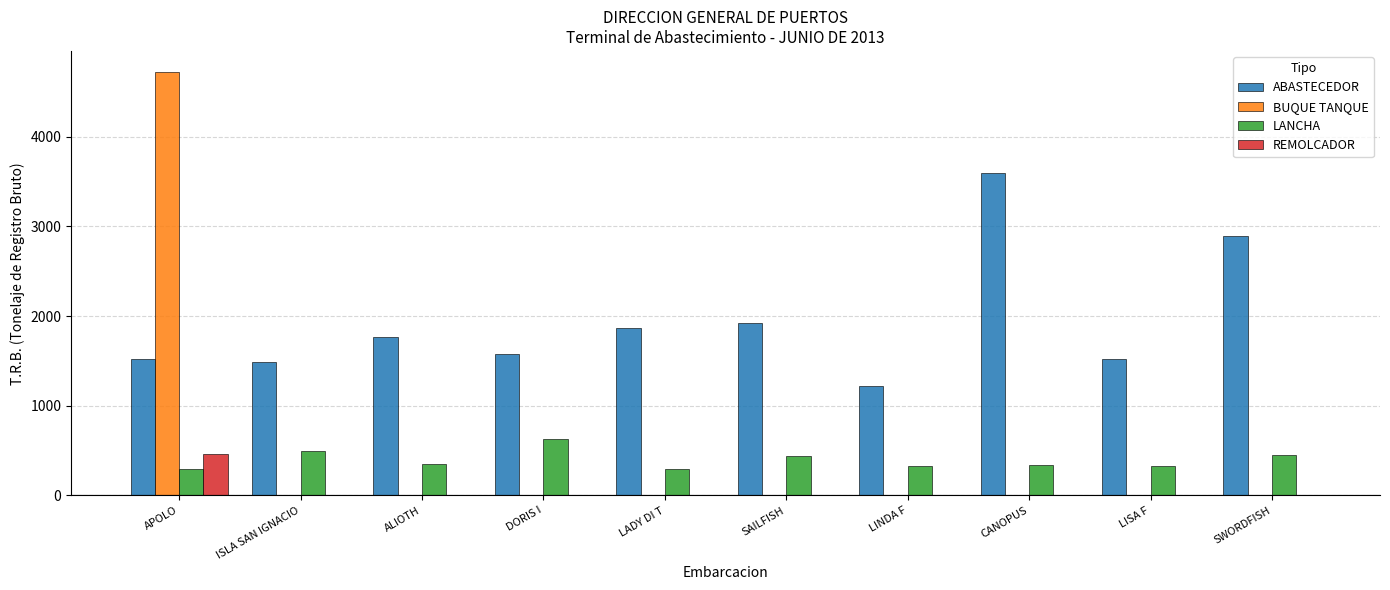

Is the value of BUQUE TANQUE at LADY DI T greater than the value of LANCHA at SAILFISH?

No